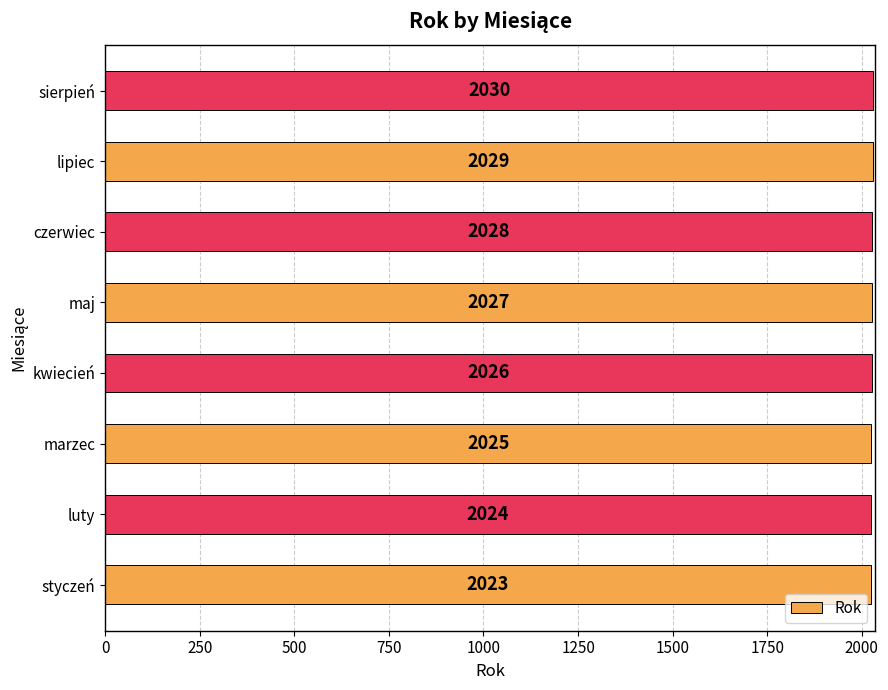

Are the bars grouped side by side (vs. stacked)?

No